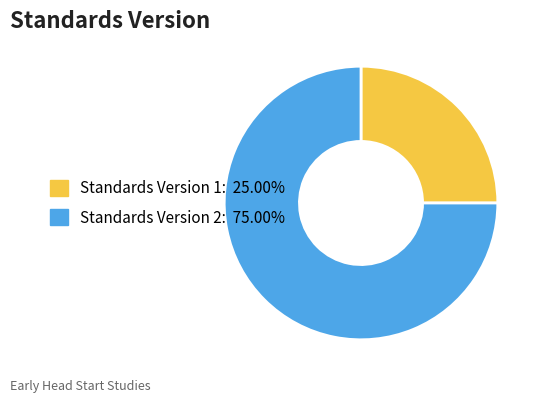

Do Standards Version 1: 25.00% and Standards Version 2: 75.00% together represent more than half of the pie?

Yes